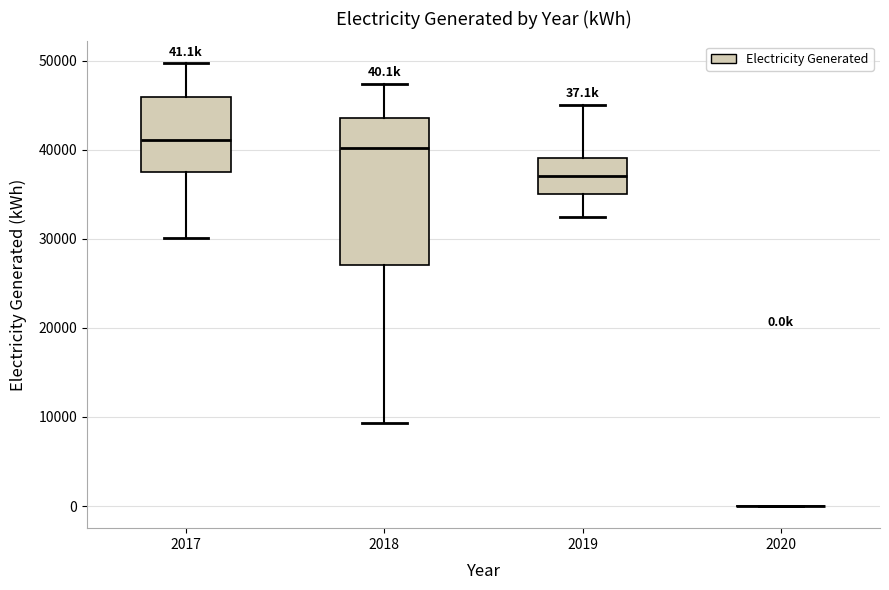

Comparing the boxes themselves (not the whiskers), which one is the tallest?

2018